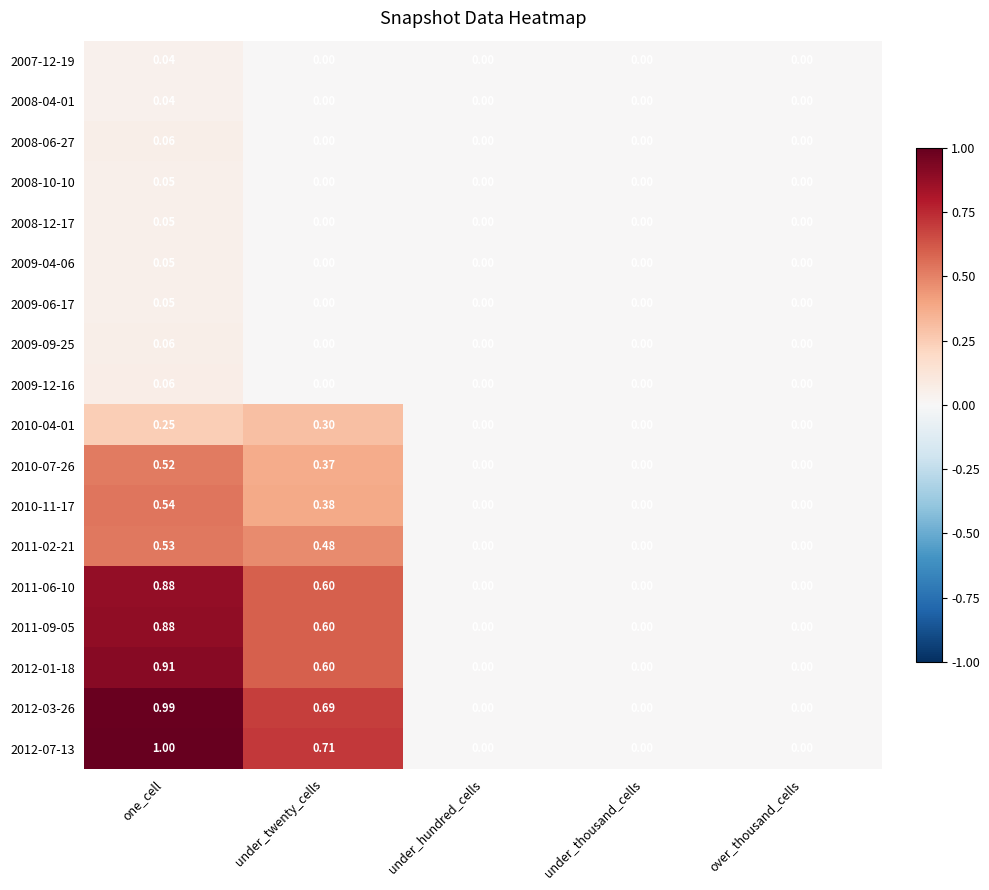

At which category is the sum across all series the highest?

one_cell